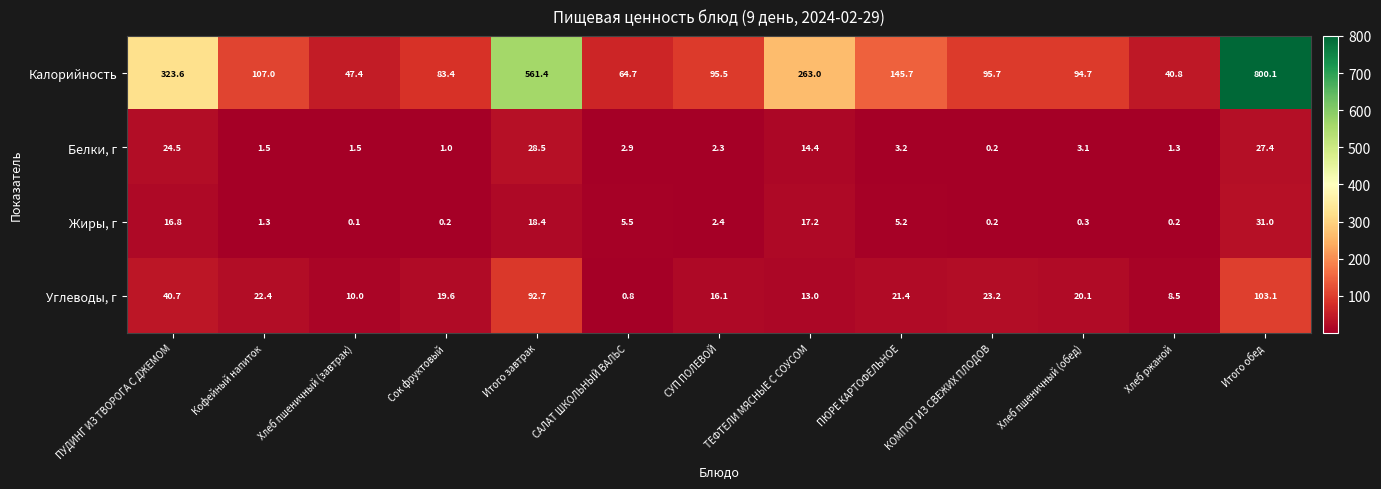

How many series are shown in this chart?

4